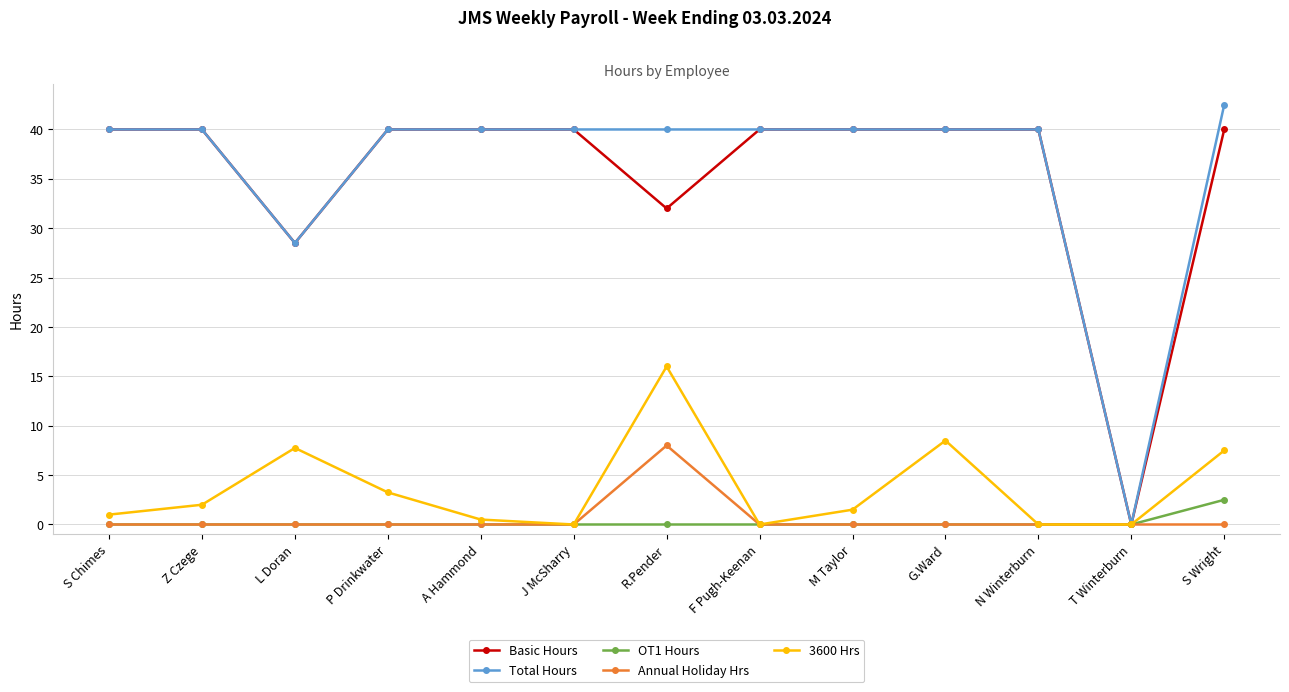

The Annual Holiday Hrs series shows 0.0 at J McSharry. True or false?

True